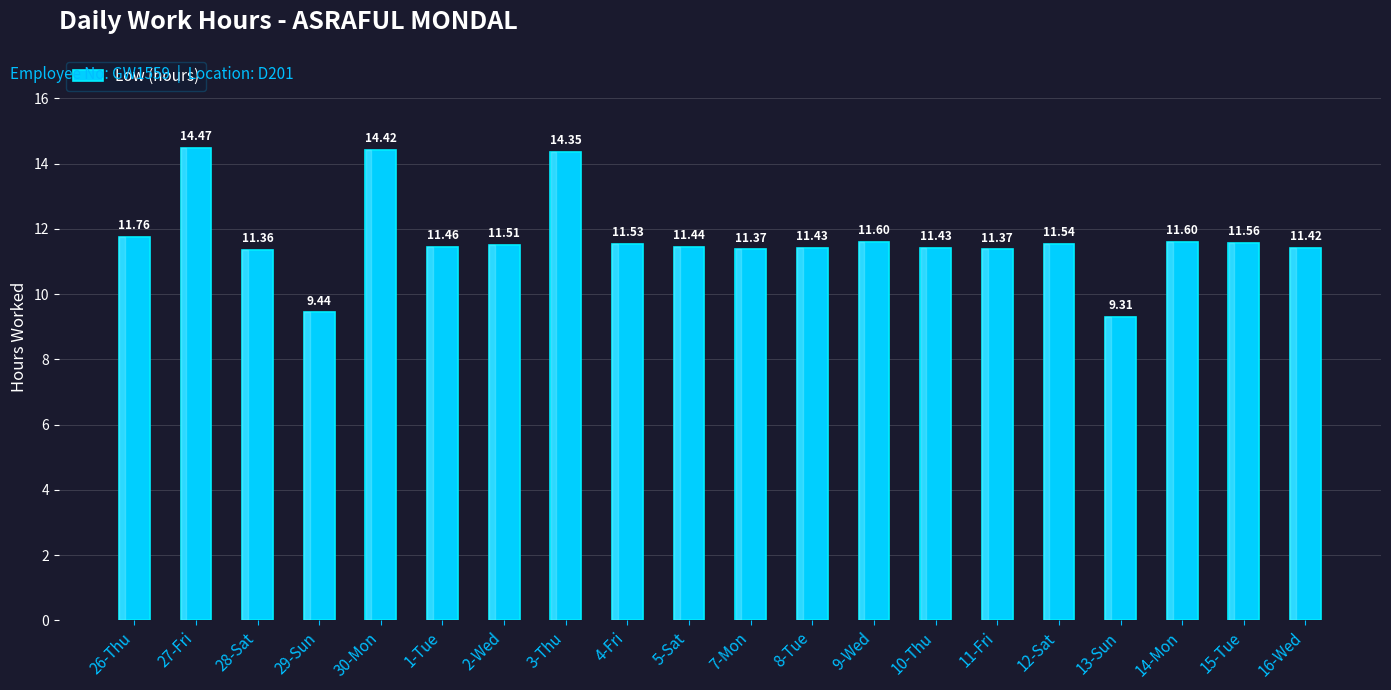

How many values are below 11?

2